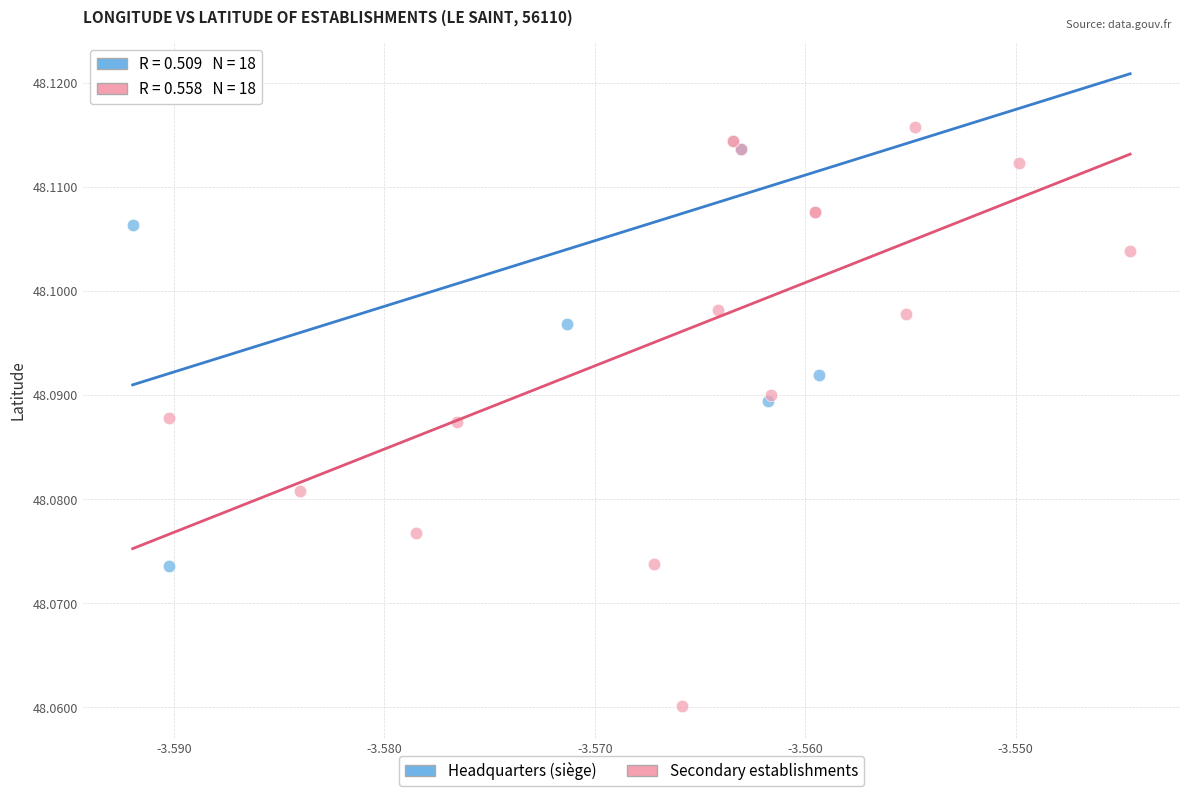

Which series contains the lowest Y value?

Secondary establishments